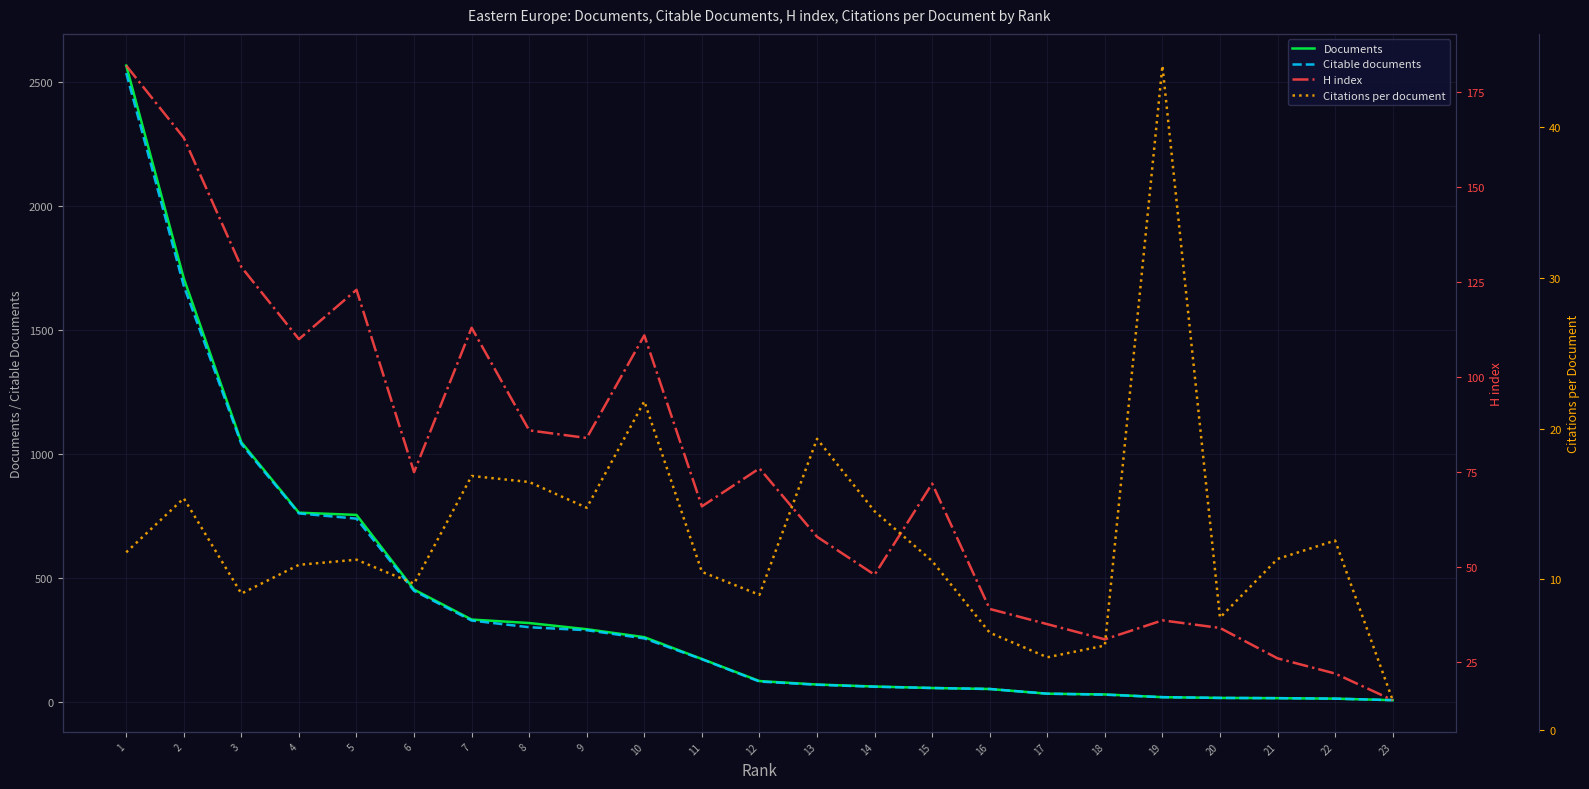

At 14, list the series in order from smallest to largest.

Citations per document, H index, Citable documents, Documents